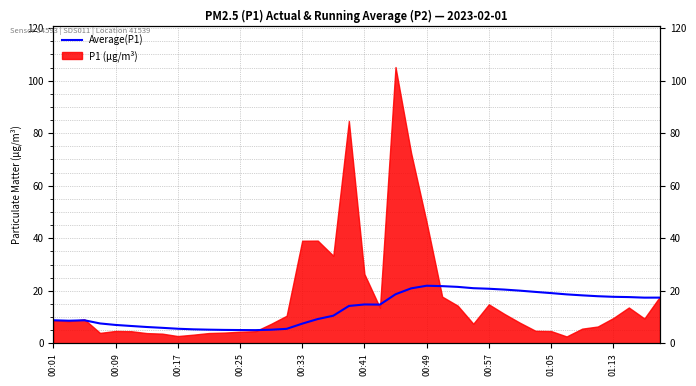

What is the difference between the maximum and minimum values?

16.9